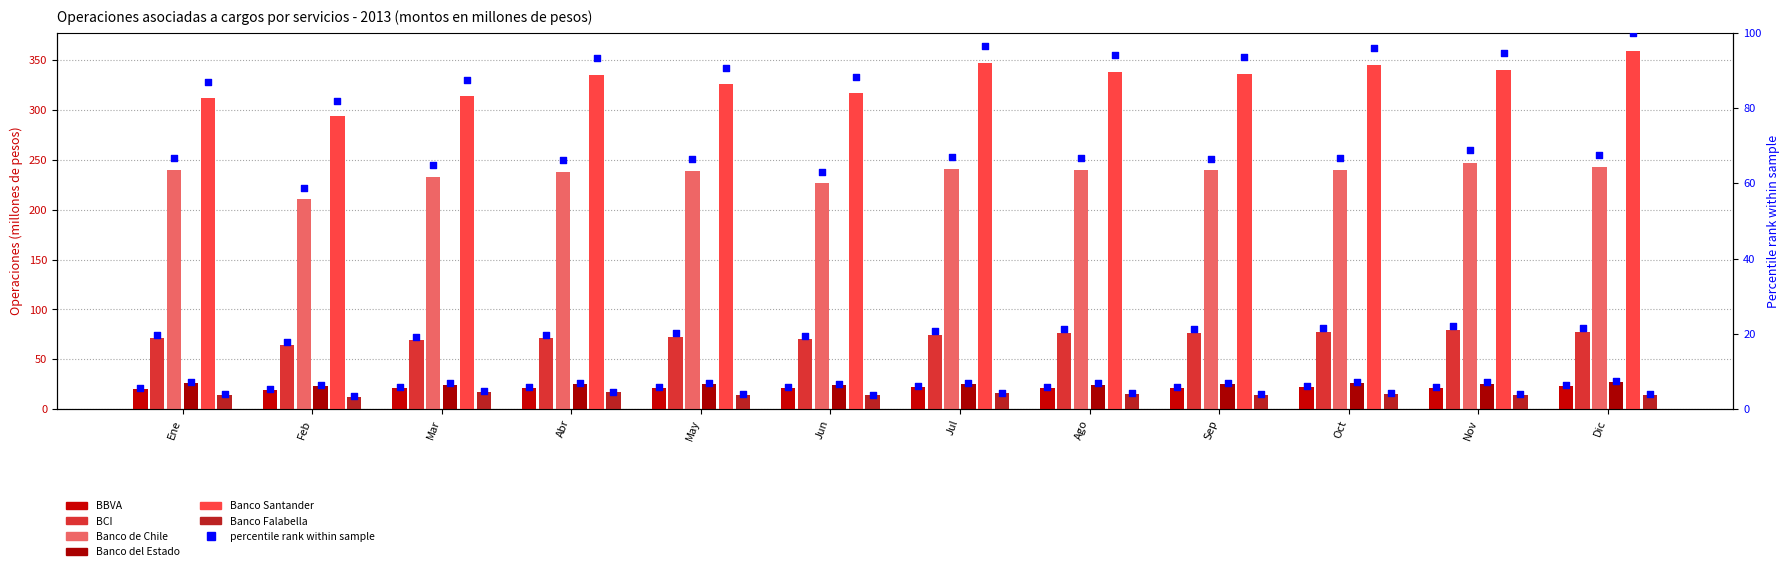

Which series reaches the maximum Y coordinate?

Banco Santander